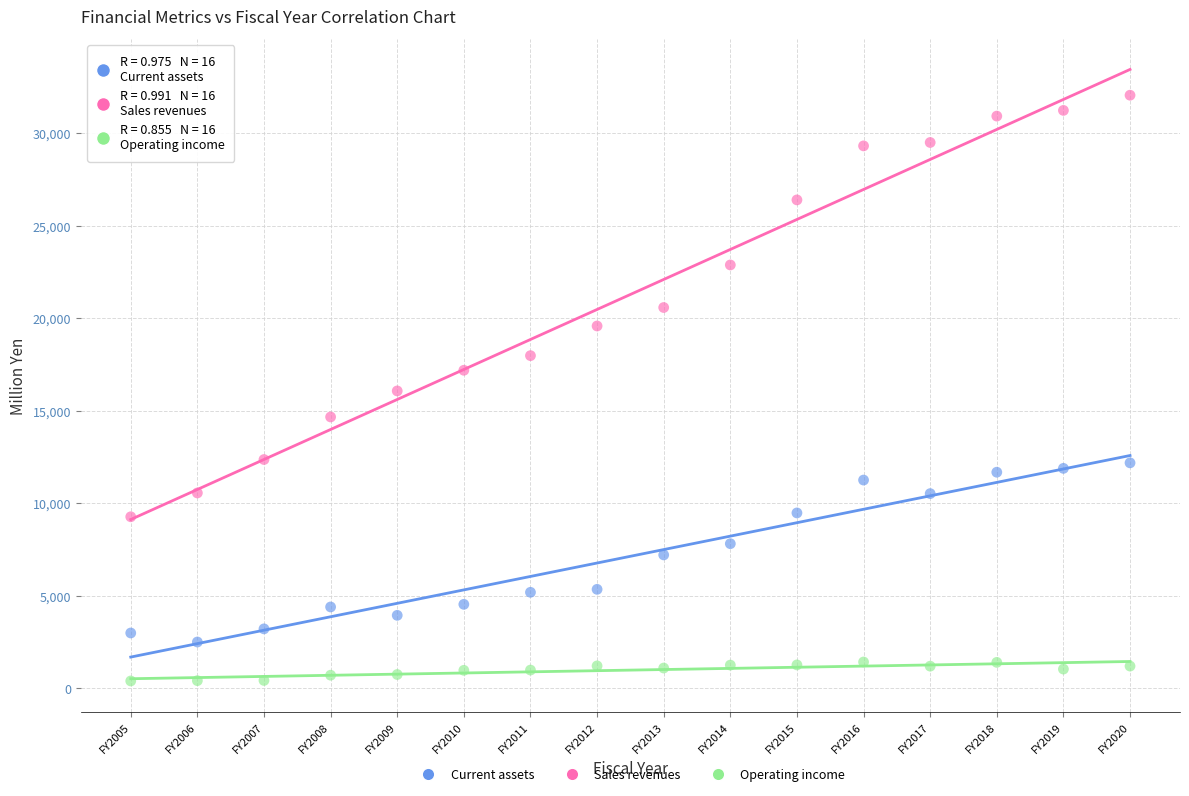

Which series reaches the maximum Y coordinate?

Sales revenues